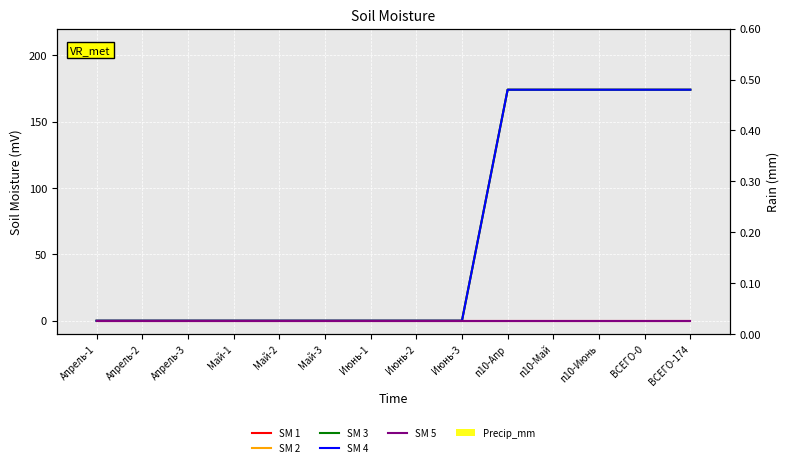

Rank the series at п10-Май from lowest to highest value.

SM 1, SM 5, Precip_mm, SM 2, SM 3, SM 4